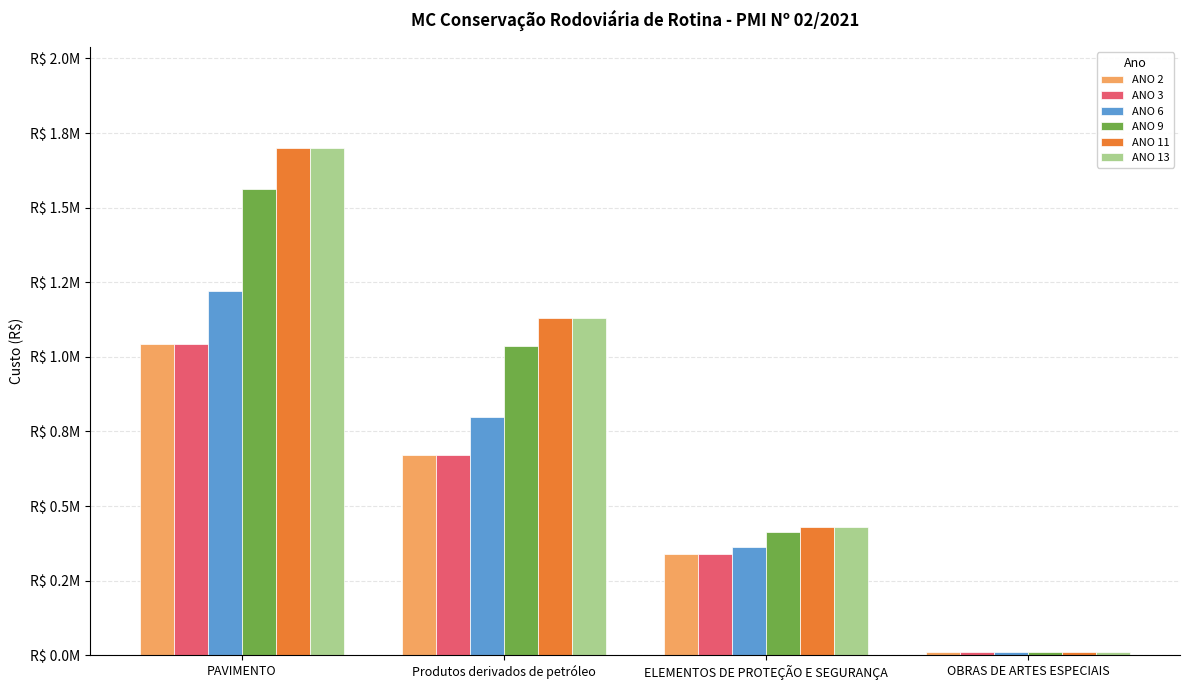

What are all the series names shown in the legend?

ANO 2, ANO 3, ANO 6, ANO 9, ANO 11, ANO 13